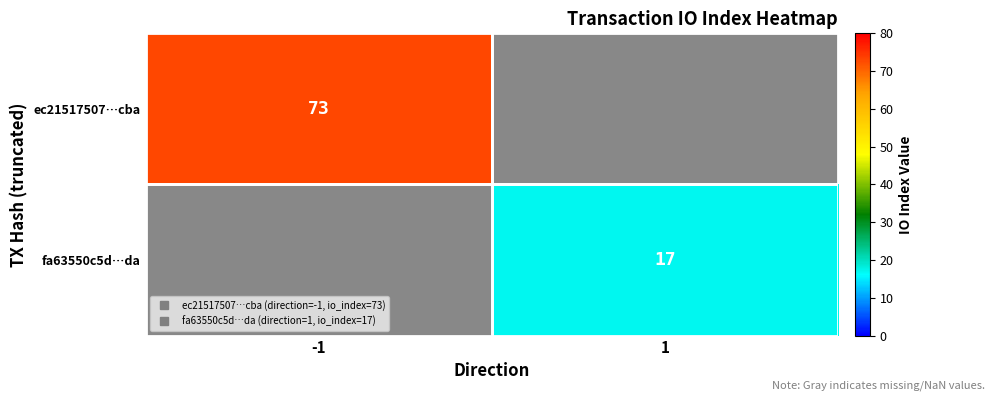

Is the value of ec21517507…cba at 1 greater than the value of fa63550c5d…da at -1?

No